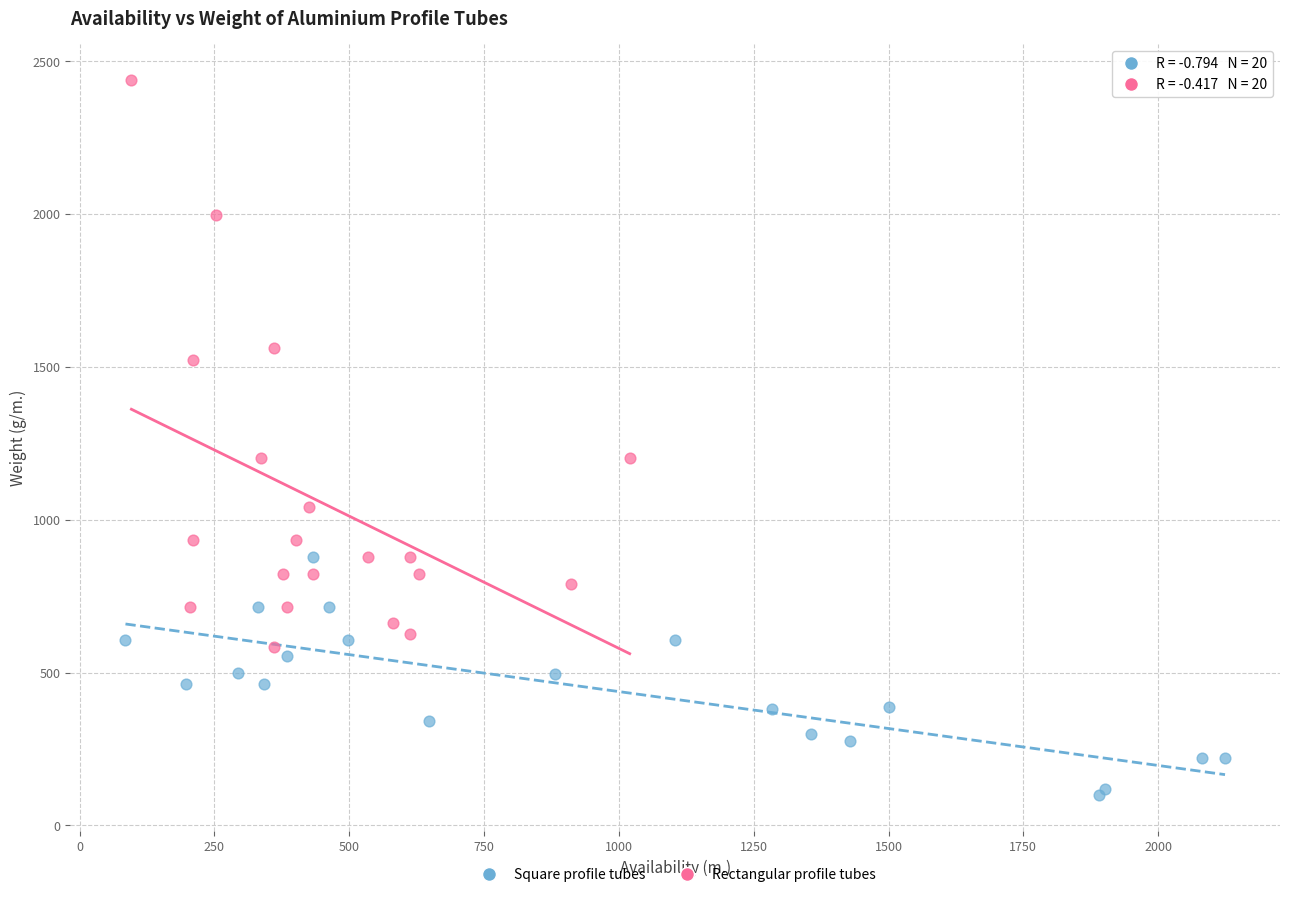

Which series has the largest Y range (max minus min)?

Rectangular profile tubes